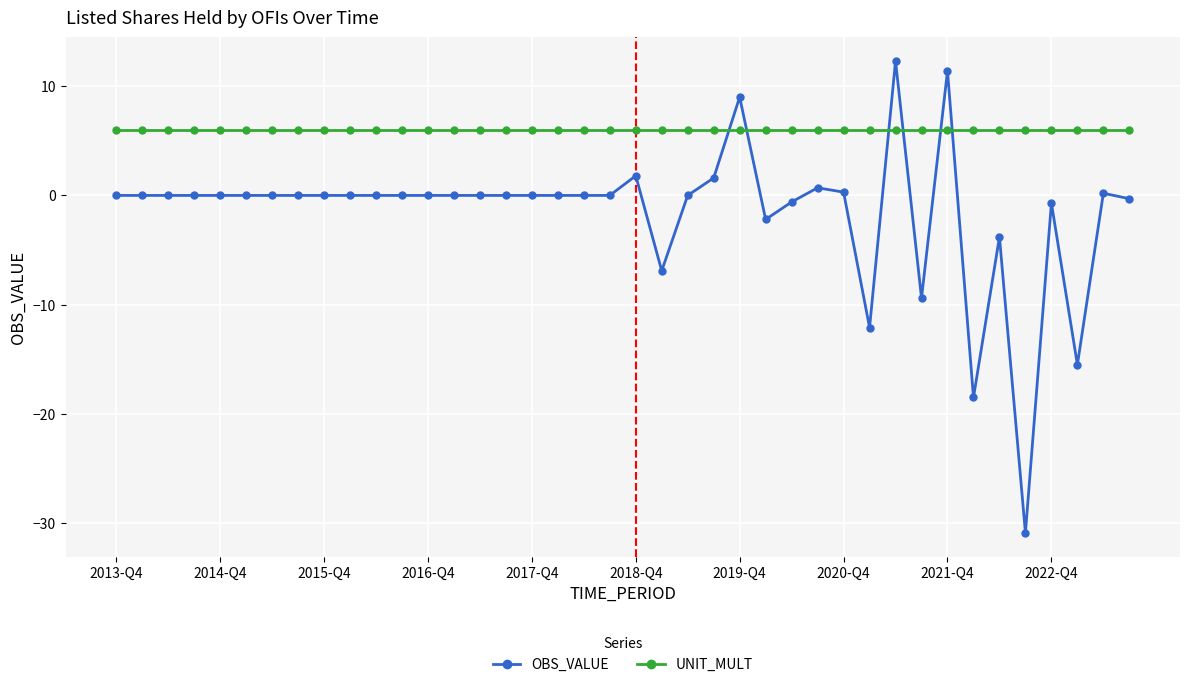

Which series has the largest range (max minus min)?

OBS_VALUE